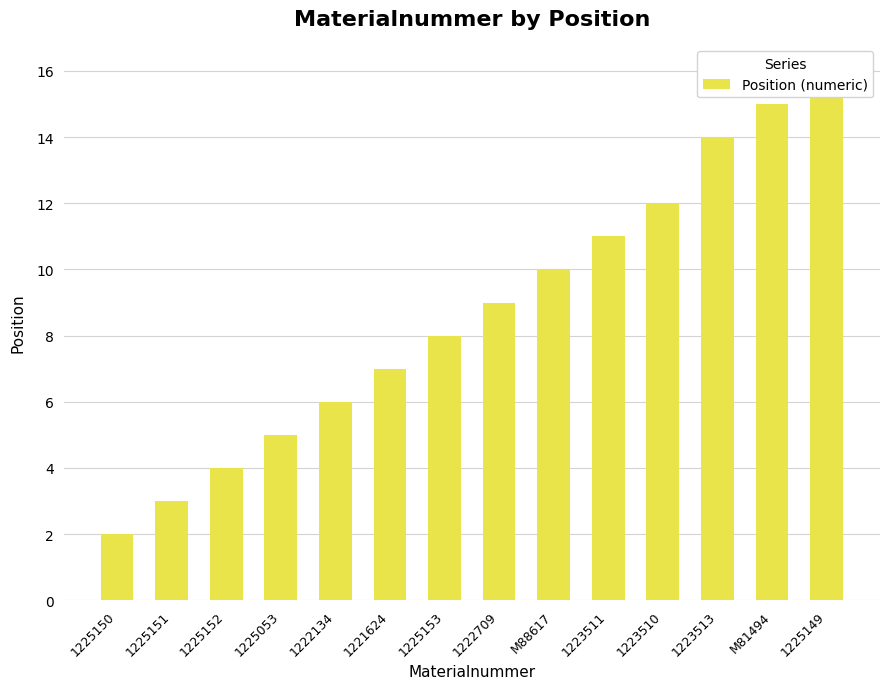

What position from the right is 1223511?

5